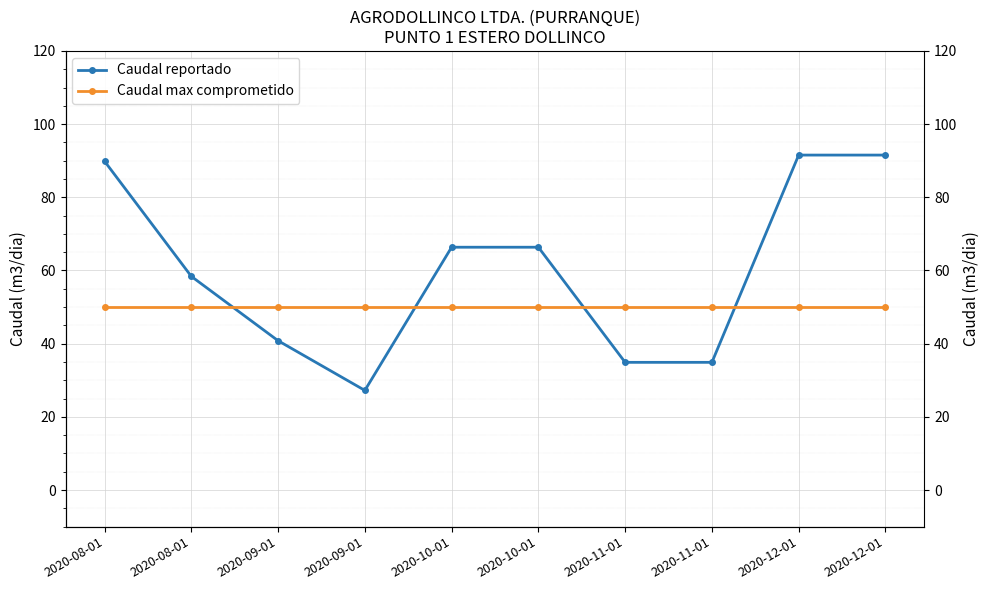

Between 2020-08-01 and 2020-09-01, which series saw the biggest shift?

Caudal reportado